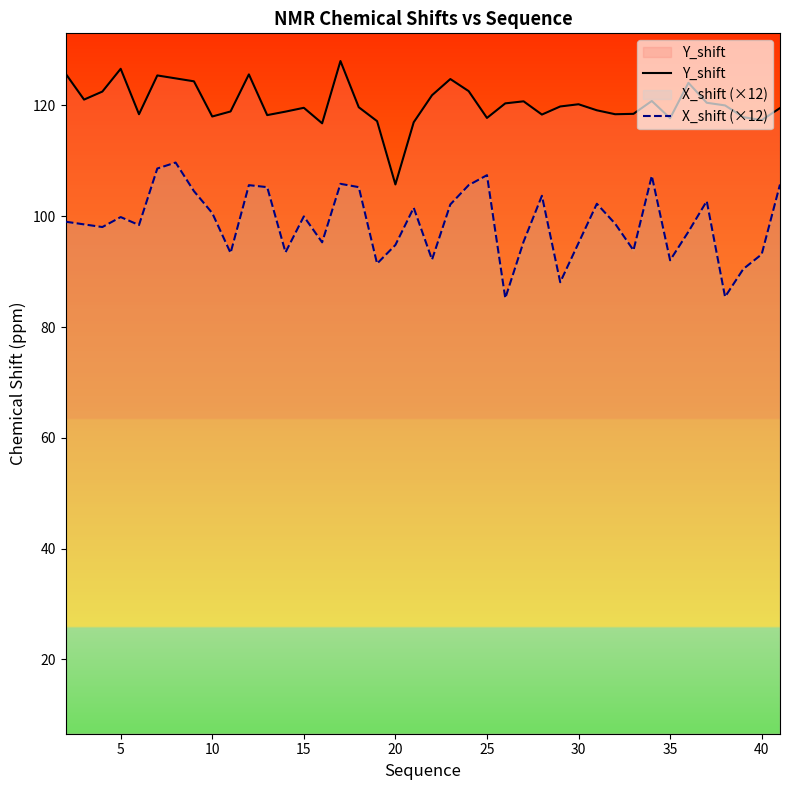

The value of Y_shift at 5 is 185.9. True or false?

False